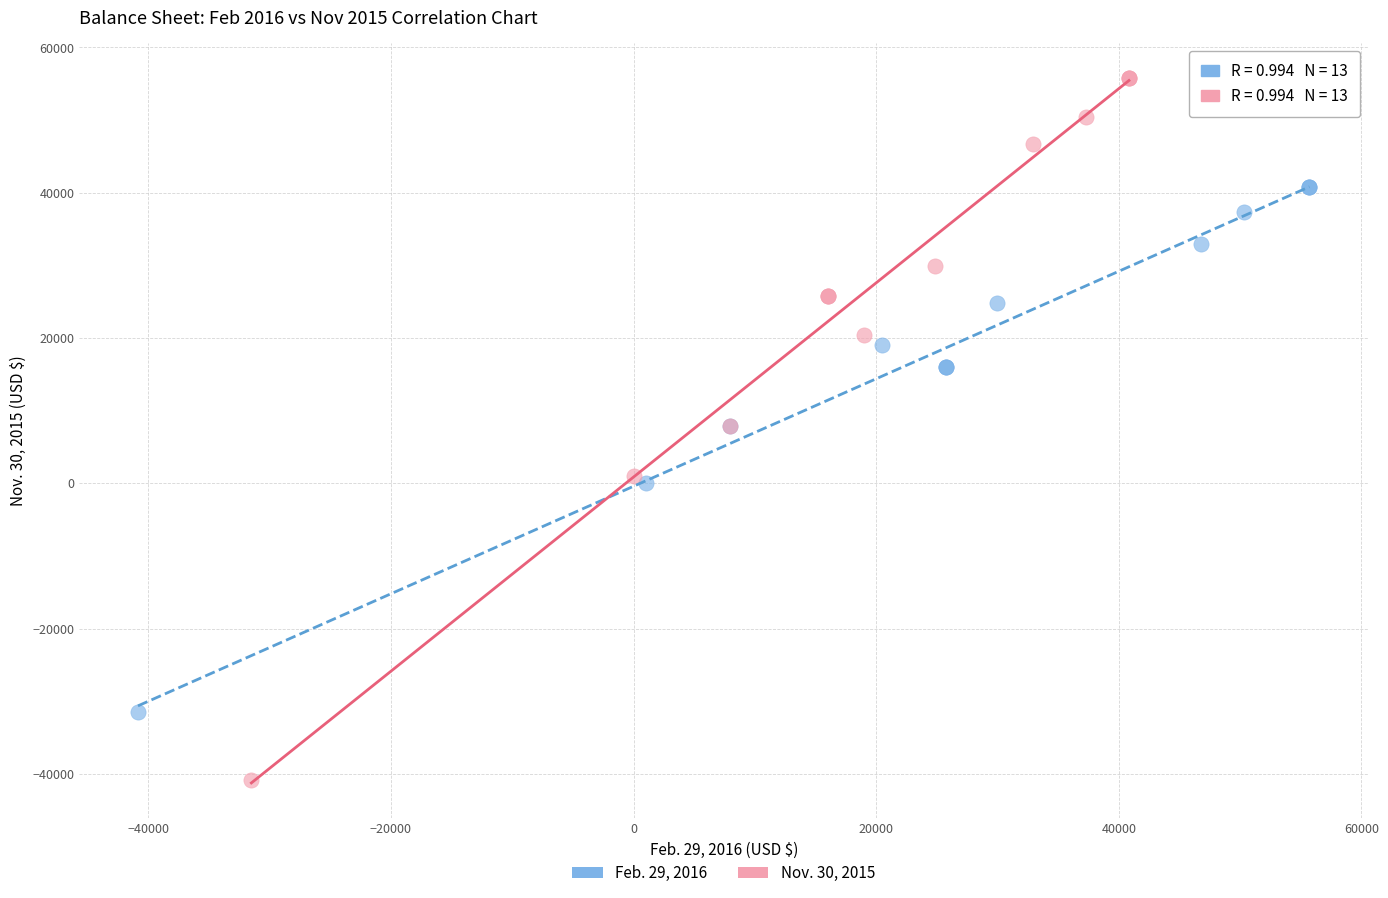

Which series contains the lowest Y value?

Nov. 30, 2015